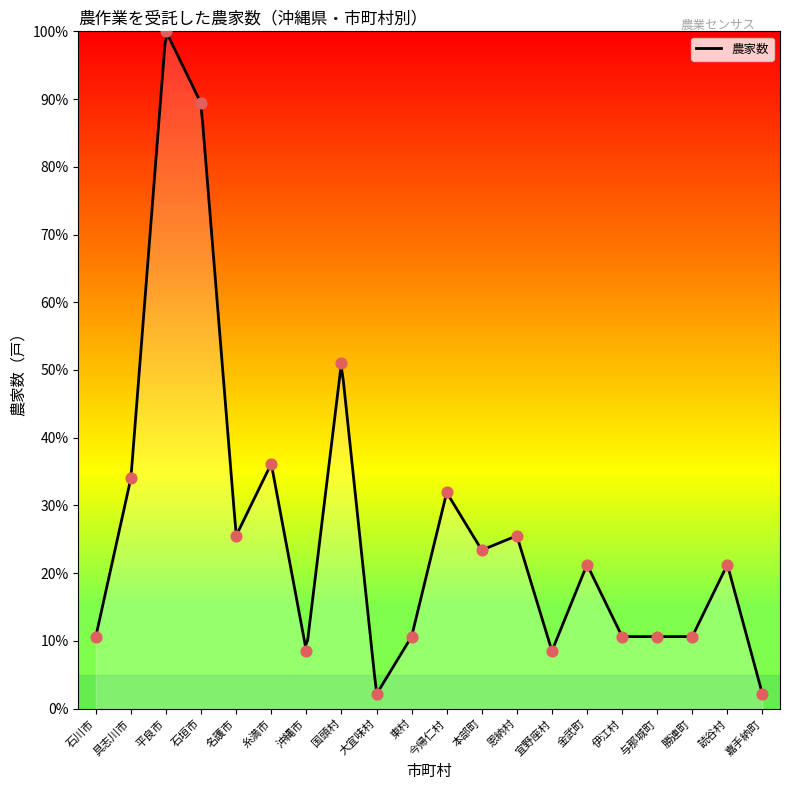

What is the ratio of the value at 本部町 to the value at 東村?

2.2